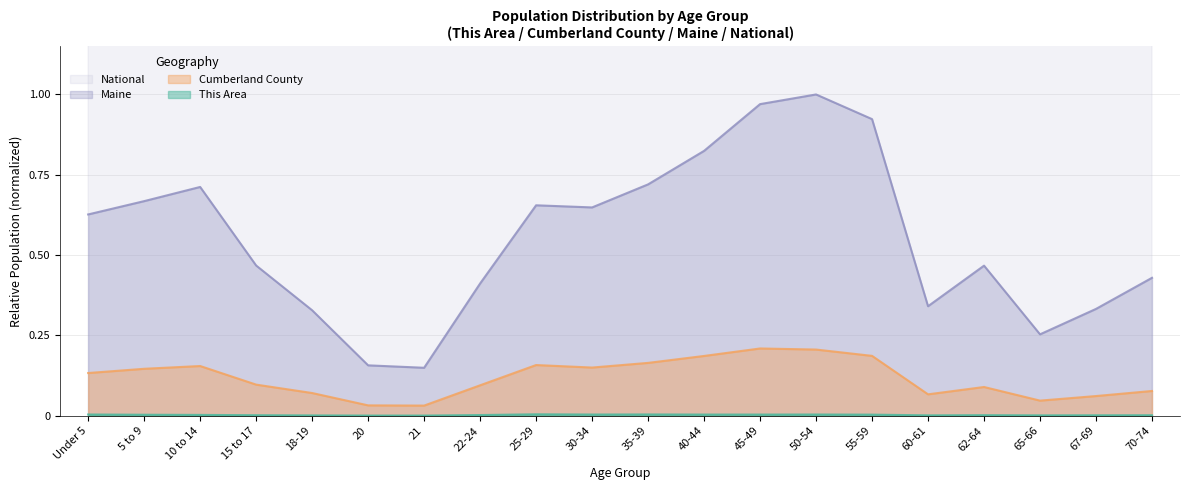

At how many categories does at least one series exceed 191?

2